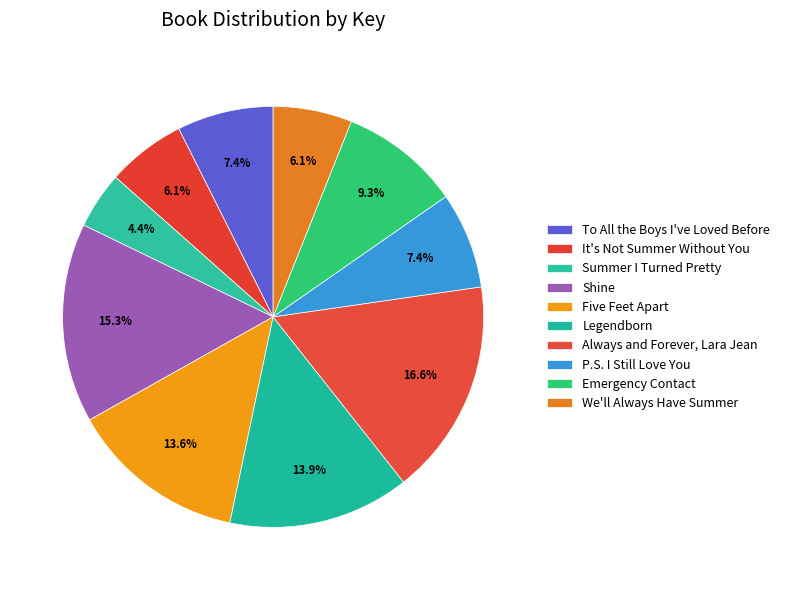

How many slices are in this pie chart?

10